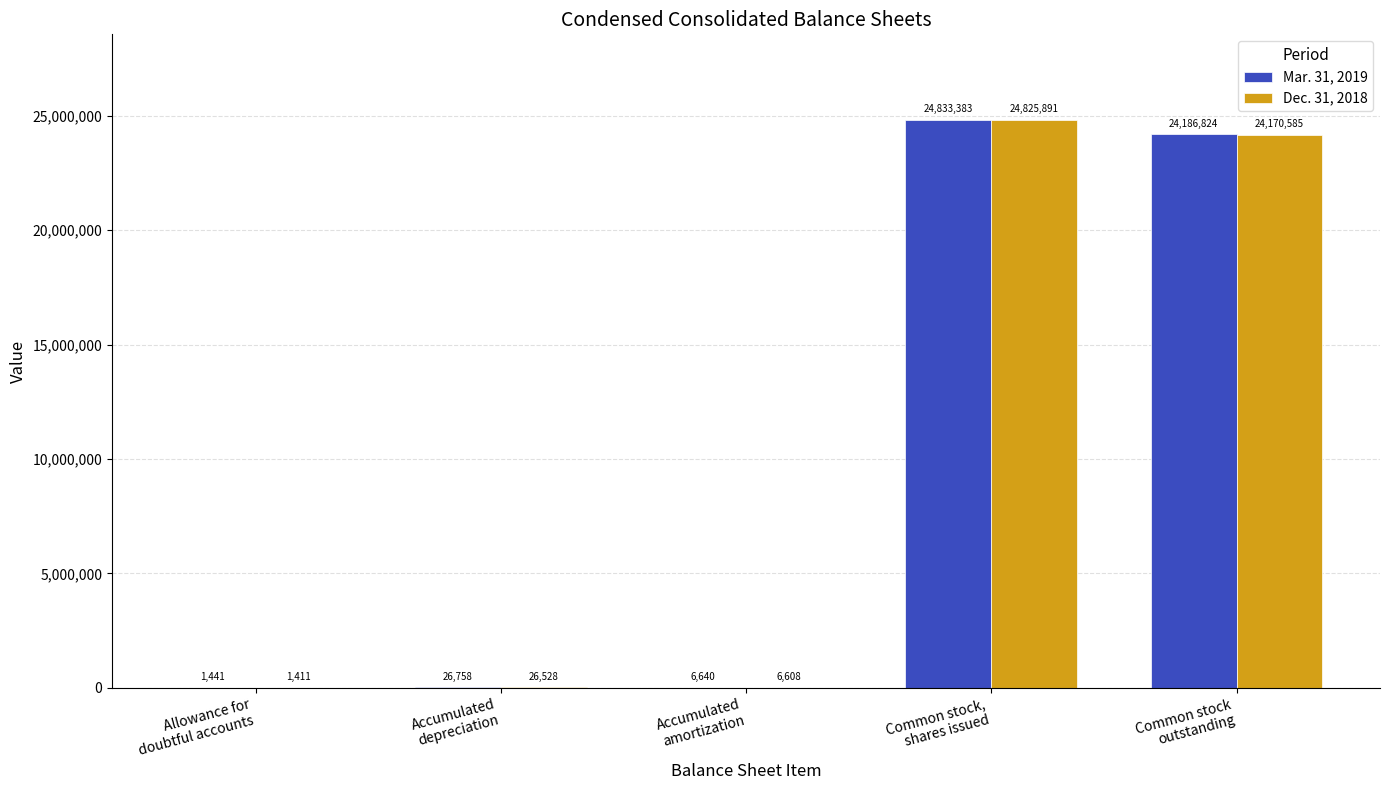

Reading left to right, transcribe all the data shown in this chart.

Mar. 31, 2019: 1441	26758	6640	24833383	24186824
Dec. 31, 2018: 1411	26528	6608	24825891	24170585